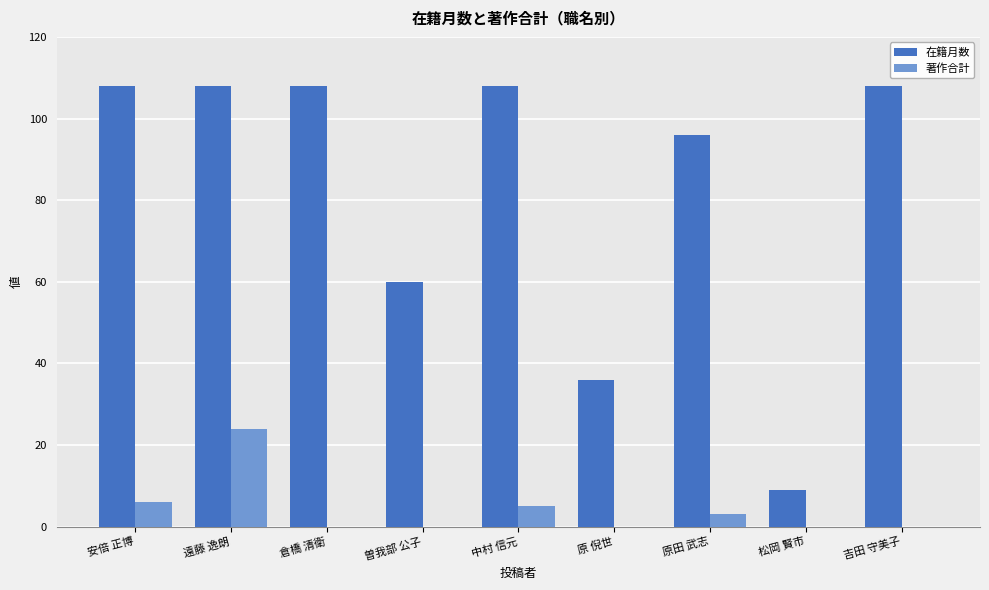

Is it true that 著作合計 equals 16 at 遠藤 逸朗?

False